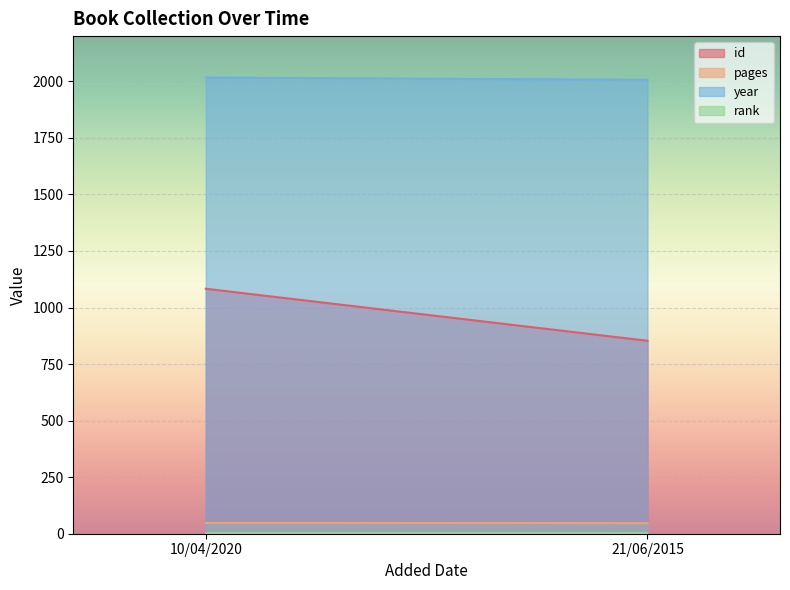

At which category is the sum across all series the highest?

10/04/2020